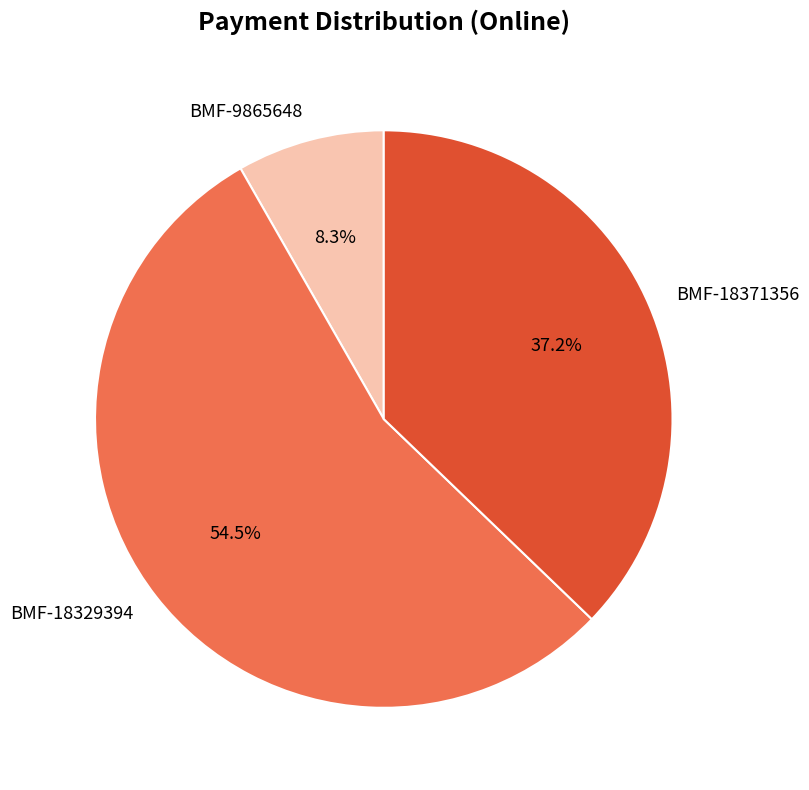

Does BMF-9865648 represent more than half of the total?

No